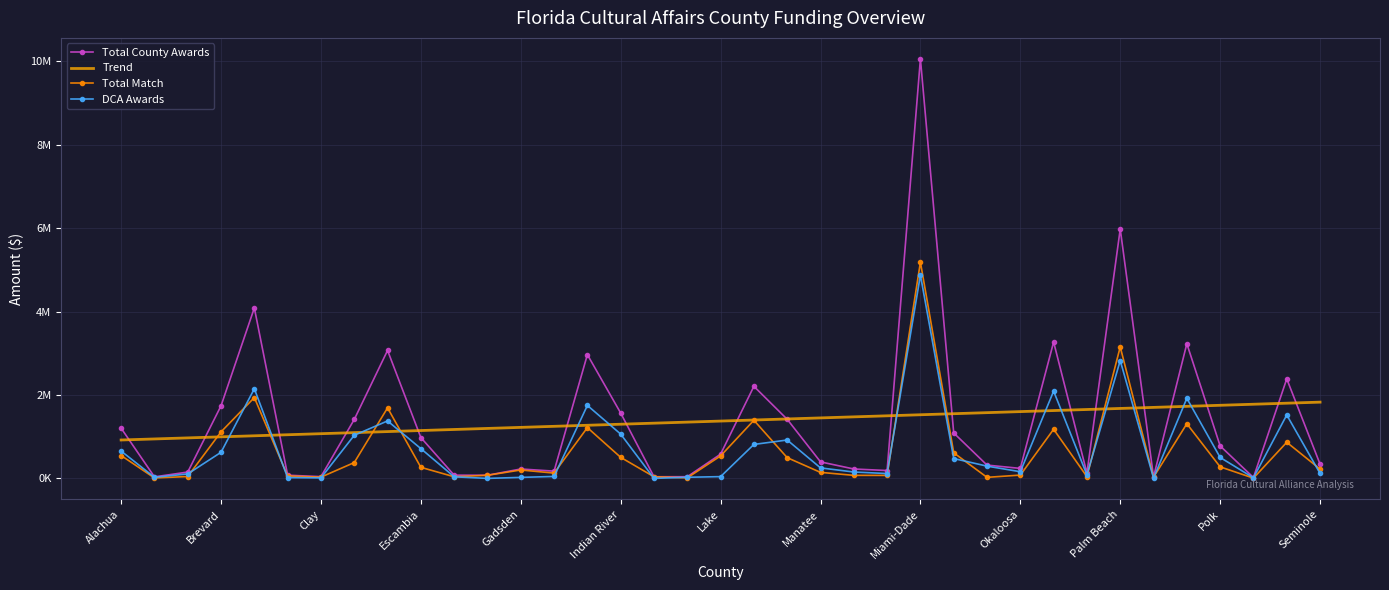

True or false: Total Match has more than 0 interior local peaks.

True